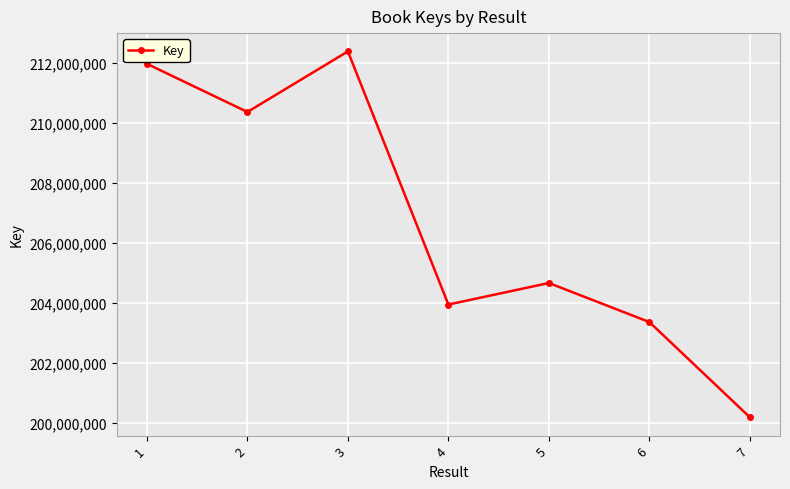

Rank the categories by value from highest to lowest.

3, 1, 2, 5, 4, 6, 7